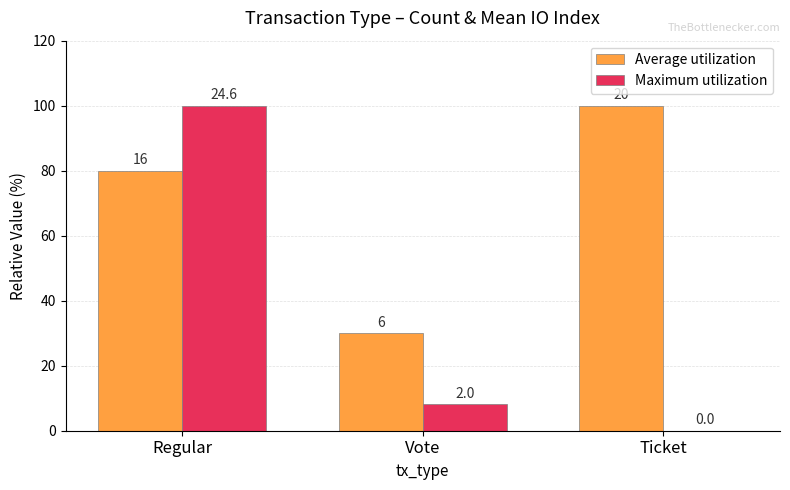

Reading left to right, what are all the values shown in this chart?

Average utilization: 80.0	30.0	100.0
Maximum utilization: 100.0	8.1	0.0